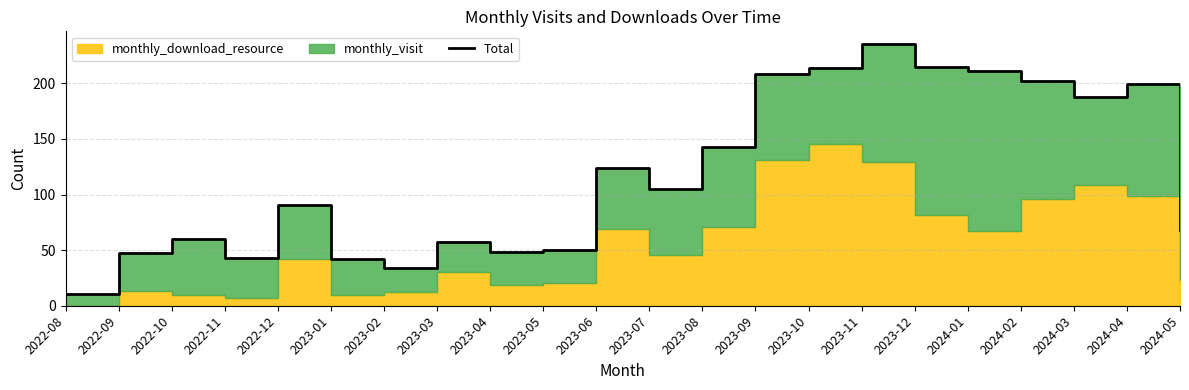

What is the difference between the maximum and minimum values?

224